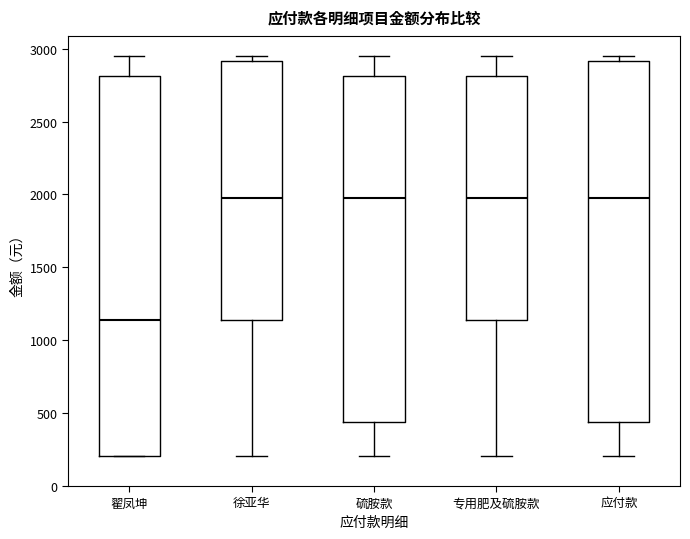

Reading left to right, read every box against the y-axis: the position of its median line, the range the box covers, and the ends of its whiskers. The values are not printed on the chart, so give them approximately, as read against the axis.

翟凤坤: median 1150, box 200 to 2800, whiskers 200 to 2950
徐亚华: median 1950, box 1150 to 2900, whiskers 200 to 2950
硫胺款: median 1950, box 450 to 2800, whiskers 200 to 2950
专用肥及硫胺款: median 1950, box 1150 to 2800, whiskers 200 to 2950
应付款: median 1950, box 450 to 2900, whiskers 200 to 2950